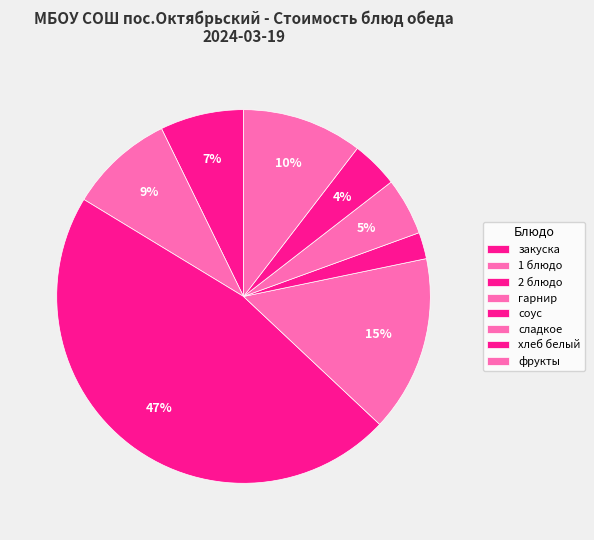

What percentage is the закуска slice, to the nearest percent?

7%